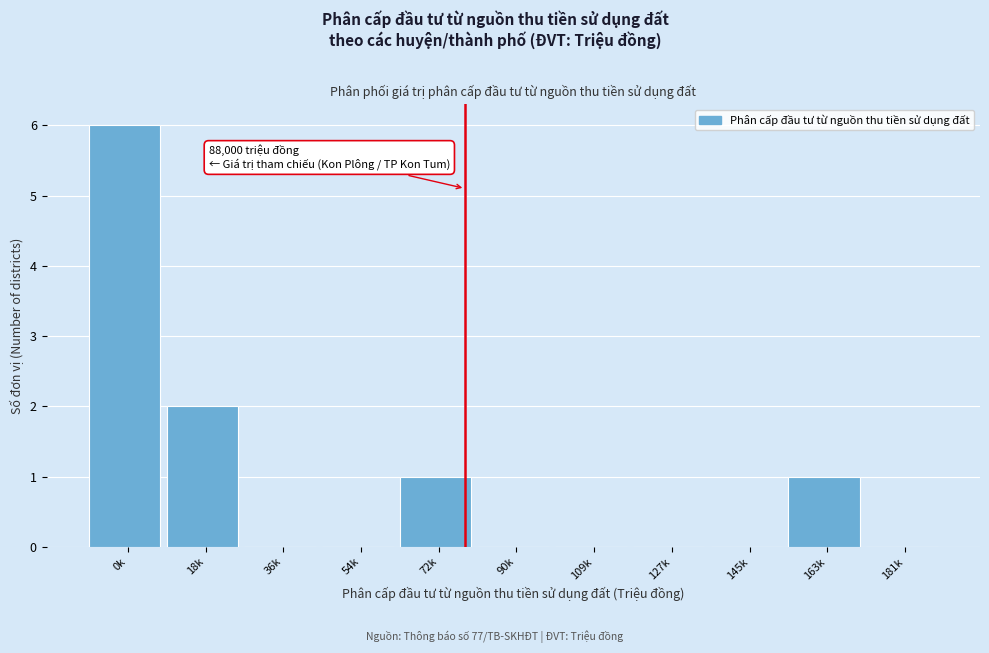

Reading left to right, what are all the values shown in this chart?

0k=6	18k=2	36k=0	54k=0	72k=1	90k=0	109k=0	127k=0	145k=0	163k=1	181k=0